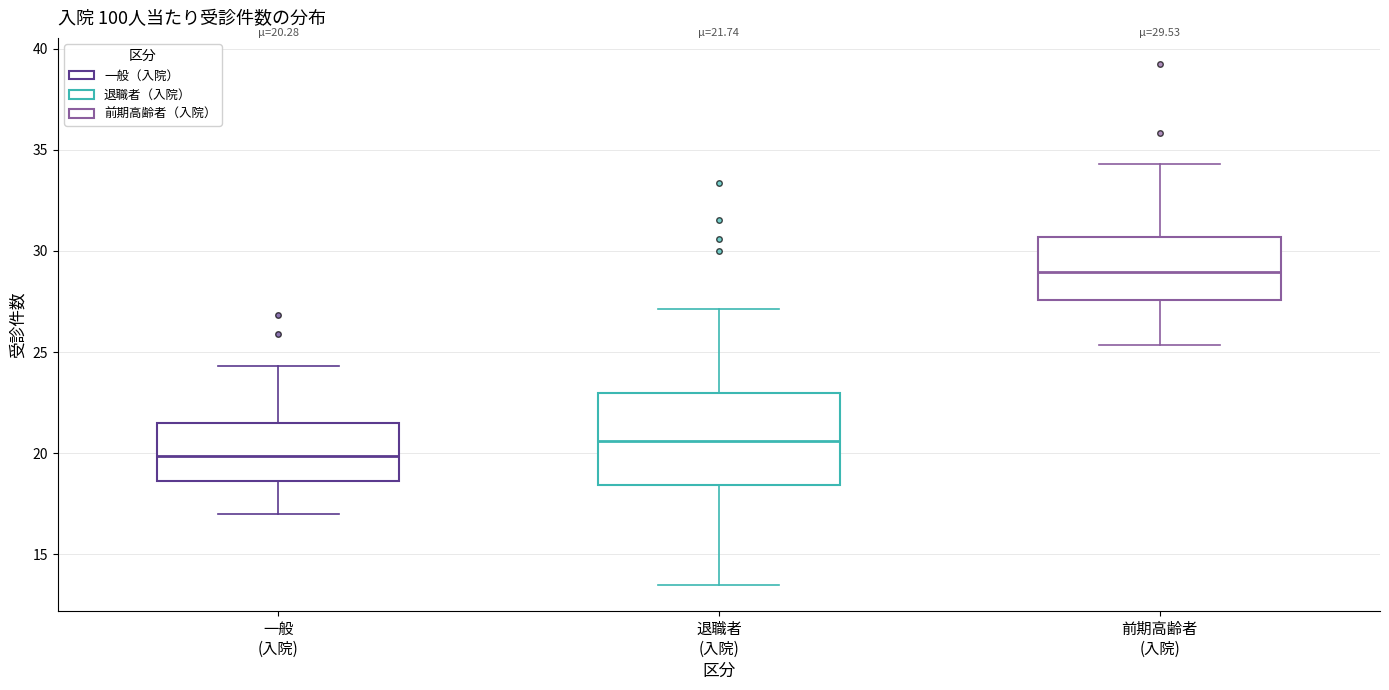

Comparing the boxes themselves (not the whiskers), which one is the tallest?

退職者 (入院)